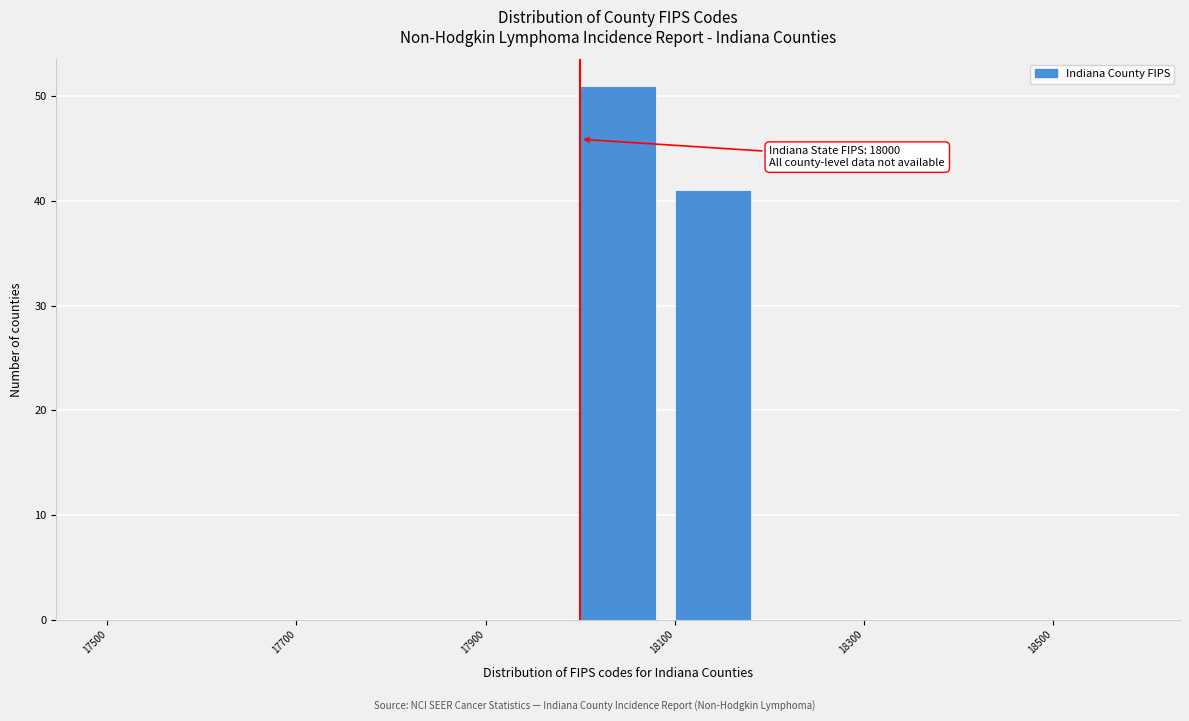

Over which range of the x-axis is the bar tallest?

18000 to 18100